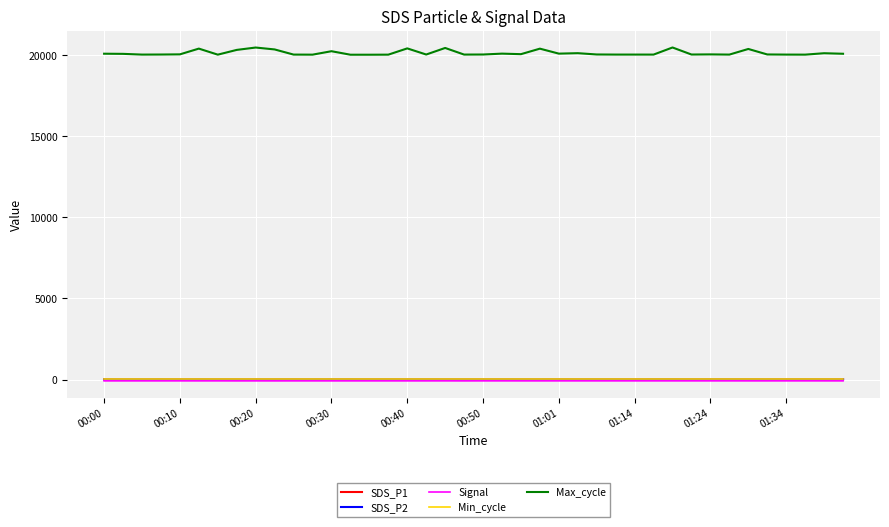

Which series has the widest spread of values?

Max_cycle